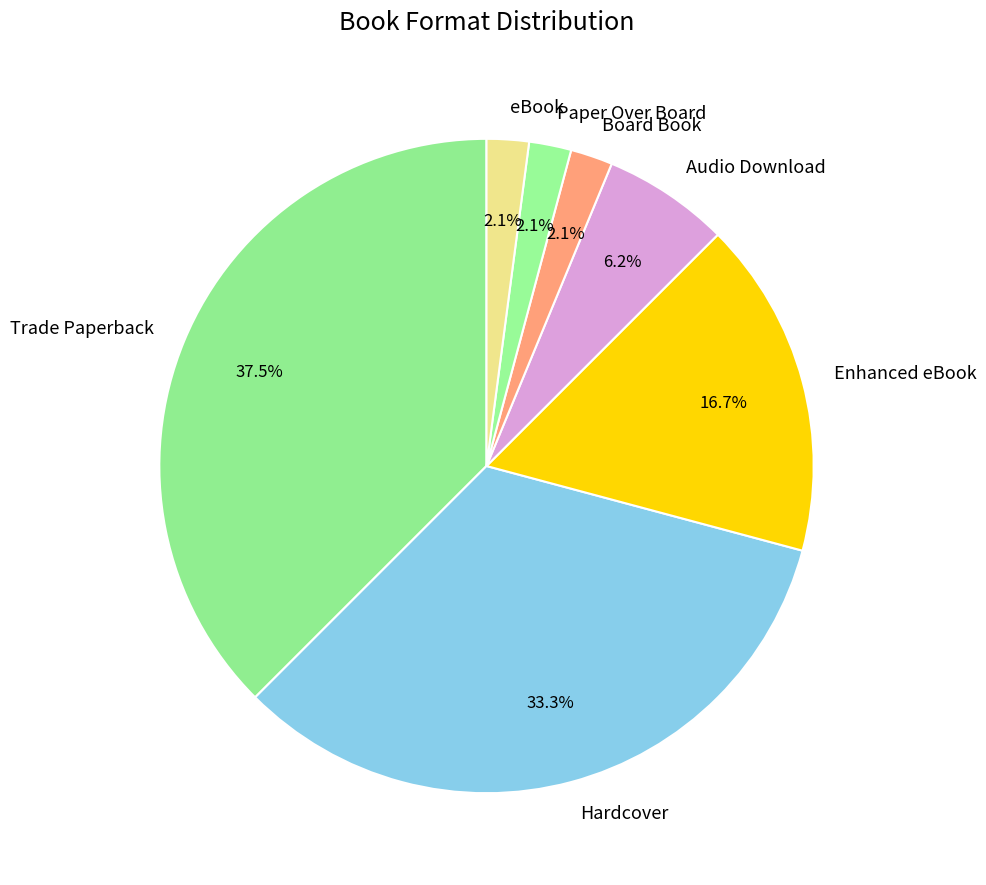

To the nearest percent, what portion does Hardcover represent?

33%